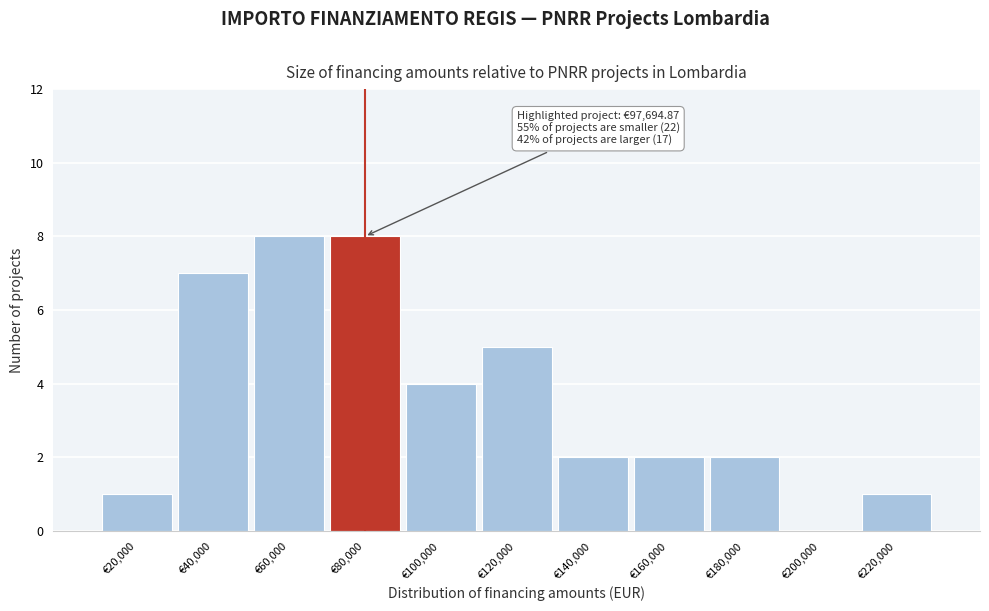

Reading left to right, what are all the values shown in this chart?

€20,000=1	€40,000=7	€60,000=8	€80,000=8	€100,000=4	€120,000=5	€140,000=2	€160,000=2	€180,000=2	€200,000=0	€220,000=1